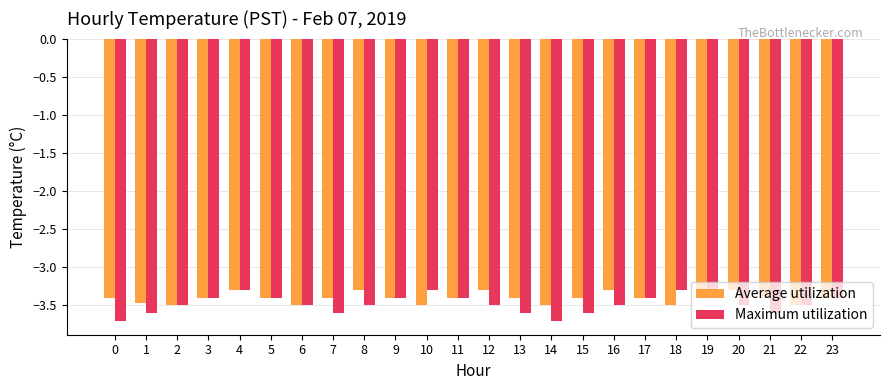

Which series has the widest spread of values?

Maximum utilization